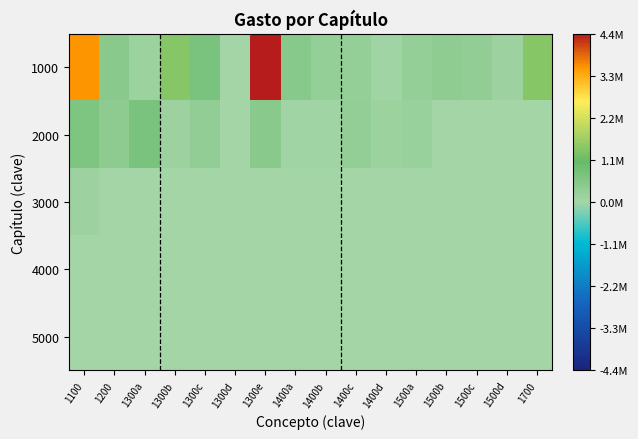

List the series in order of their peak value, highest first.

1000, 2000, 3000, 4000, 5000